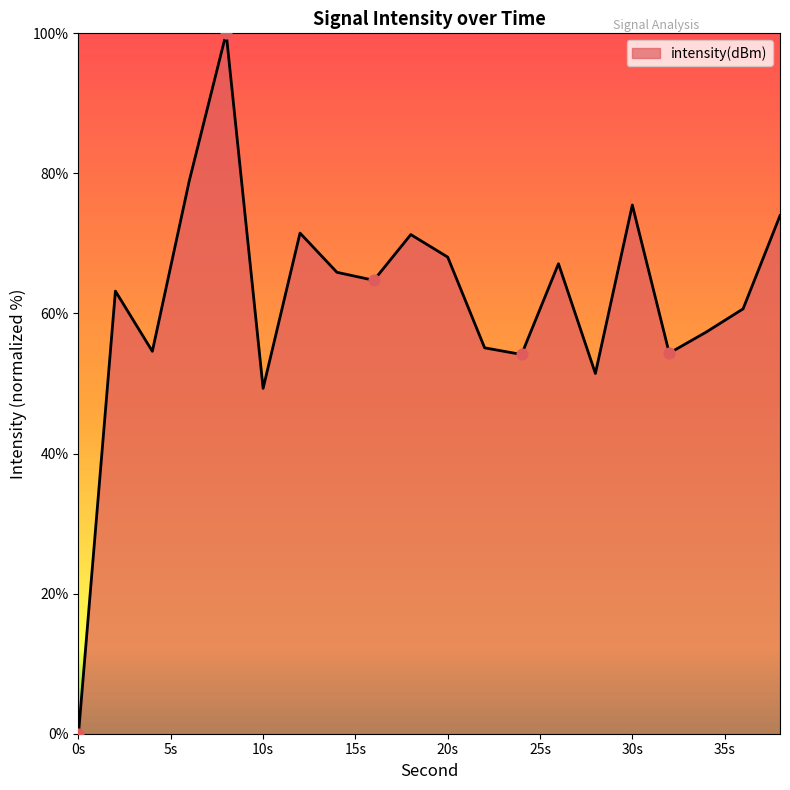

What is the greatest value displayed?

100.0